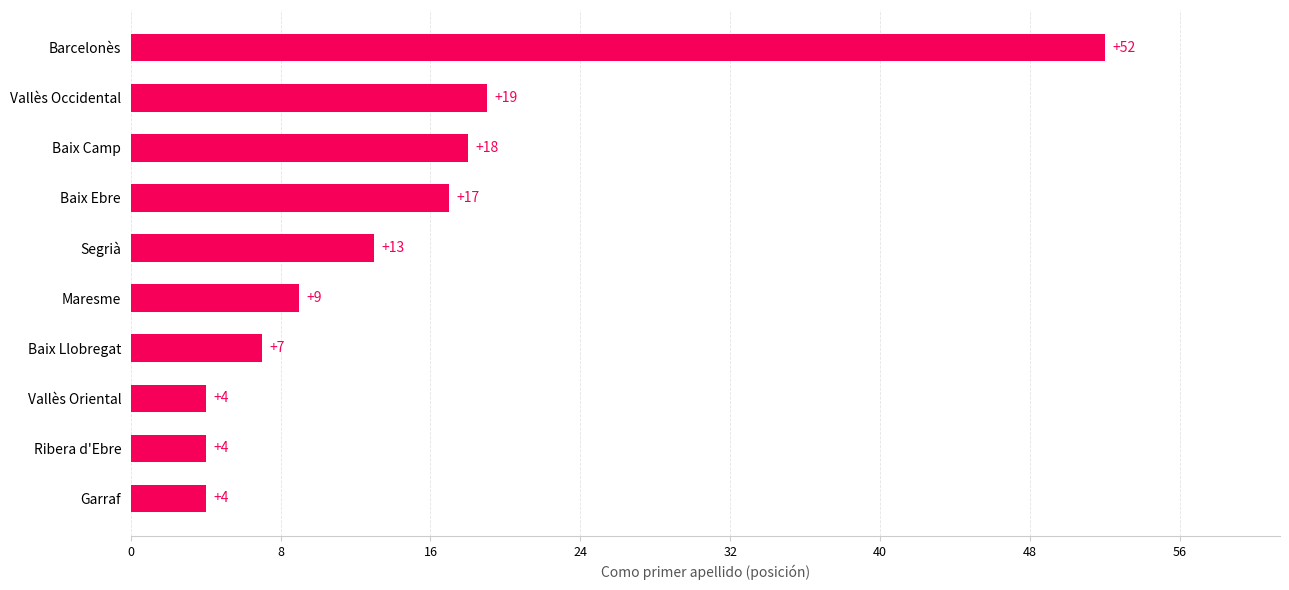

Does the chart contain any negative values?

No